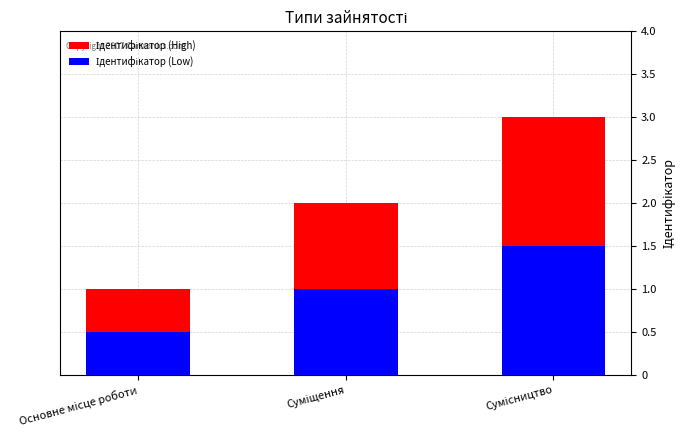

List the series in order of their peak value, highest first.

Ідентифікатор (High), Ідентифікатор (Low)